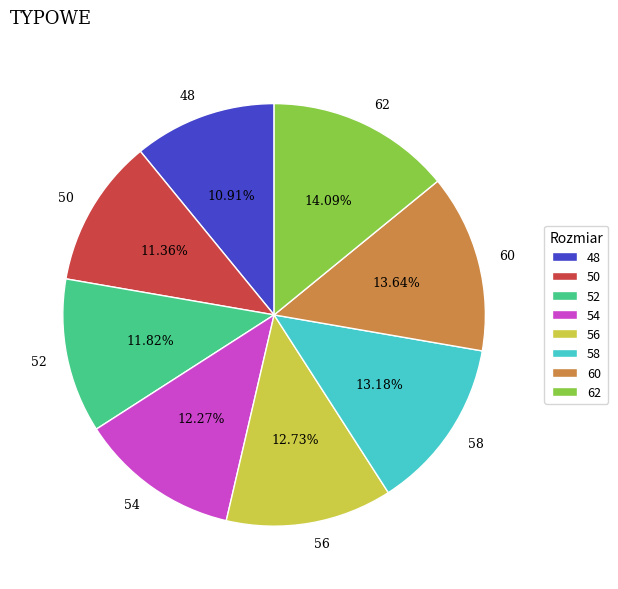

Is 52 the majority of the pie?

No